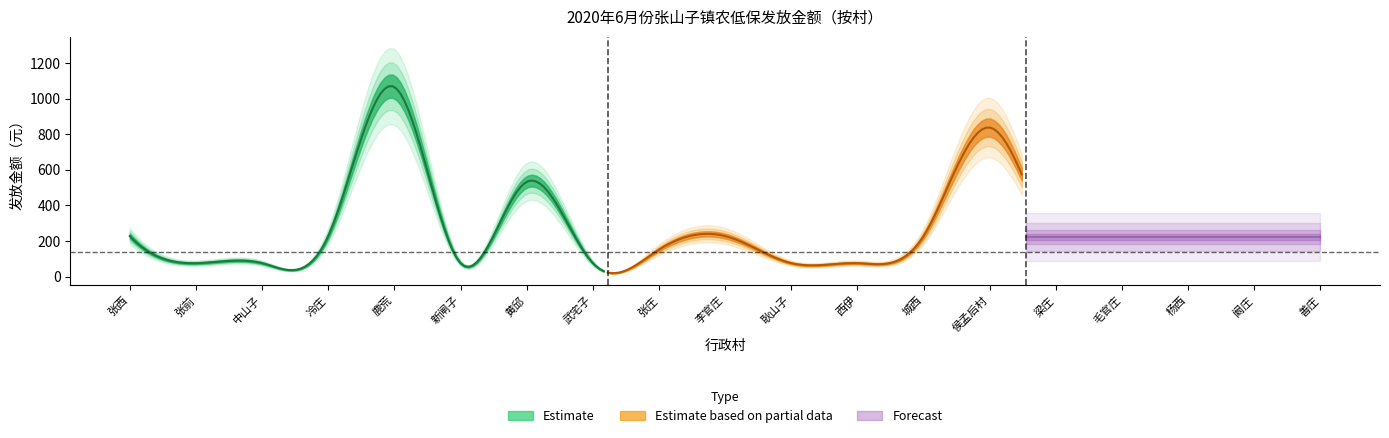

Is it true that the value at 新闸子 is 27.9?

False